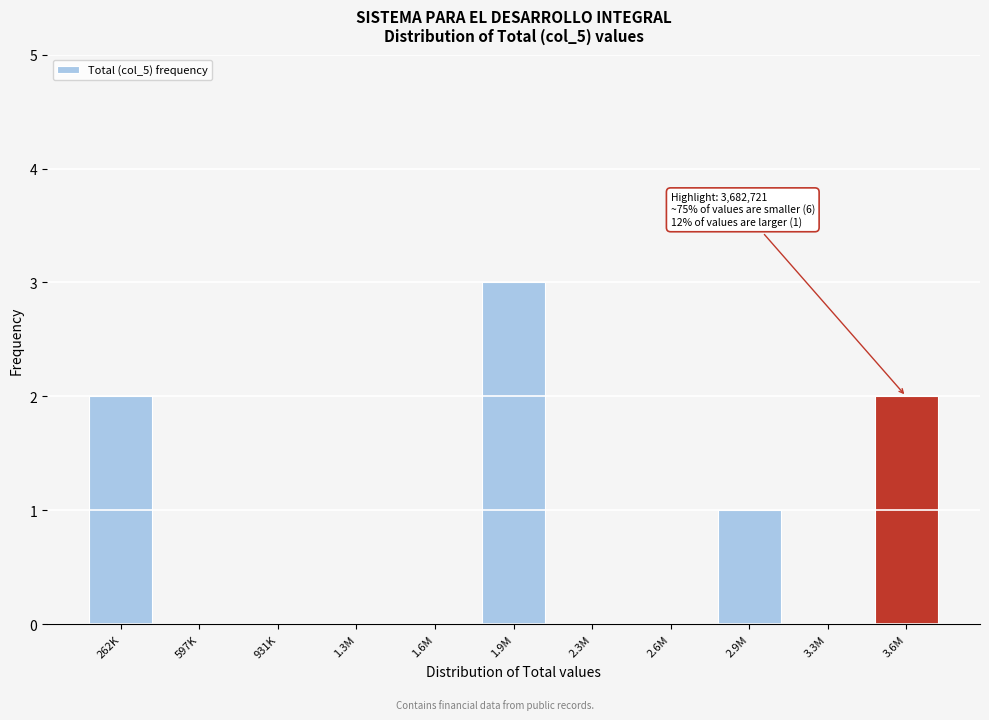

Reading right to left, transcribe all the data shown in this chart.

3.6M=2	3.3M=0	2.9M=1	2.6M=0	2.3M=0	1.9M=3	1.6M=0	1.3M=0	931K=0	597K=0	262K=2